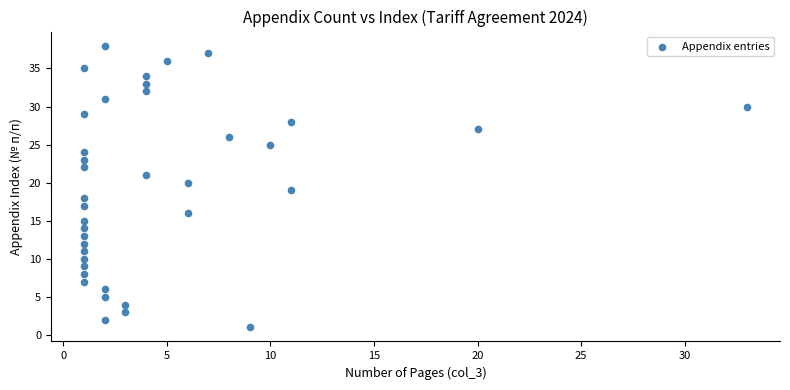

What is the range of Y values (max minus min)?

37